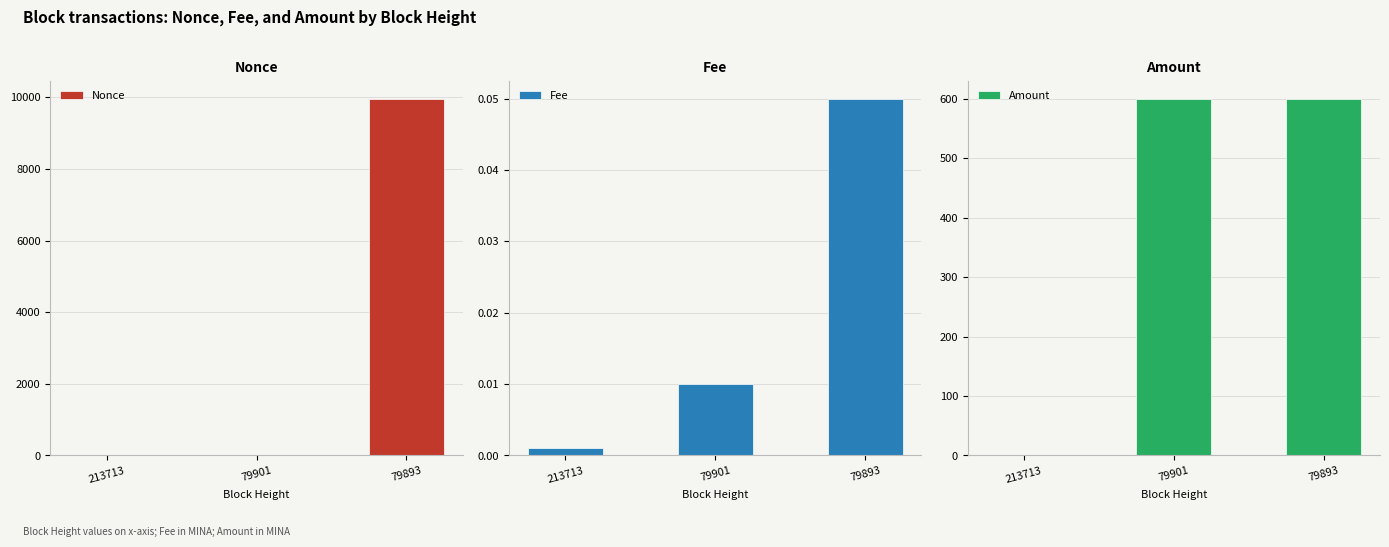

How many values in Nonce are above zero?

2